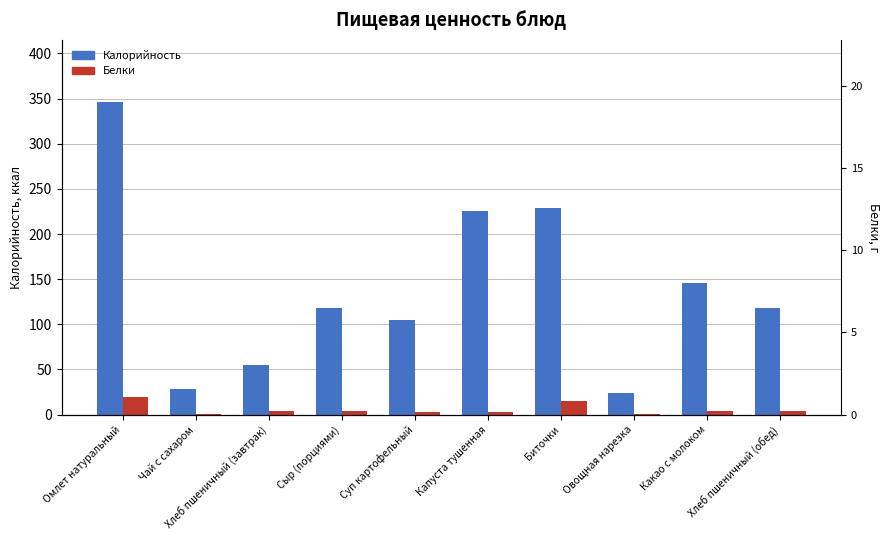

Rank the series by their average value, from highest to lowest.

Калорийность, Белки